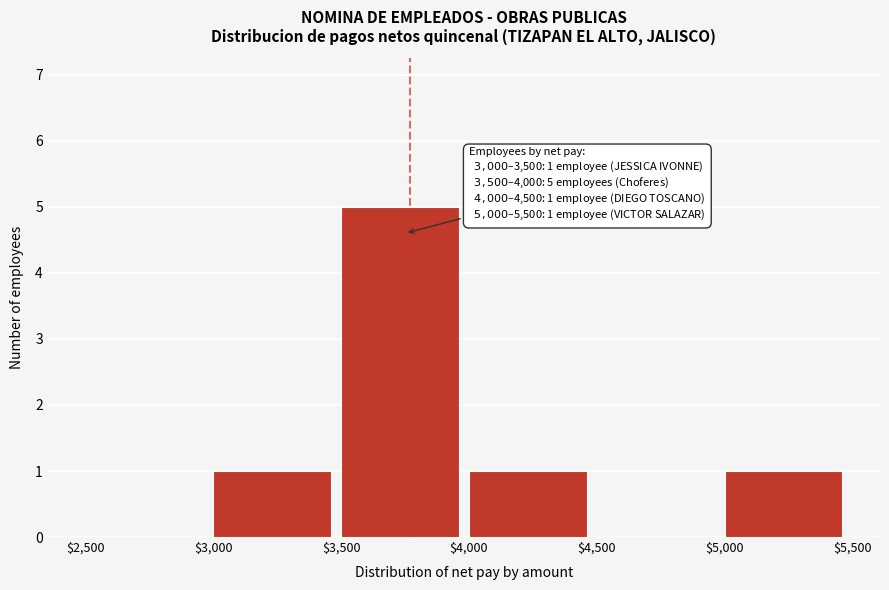

Which range on the x-axis has the tallest bar?

$3,500 to $4,000